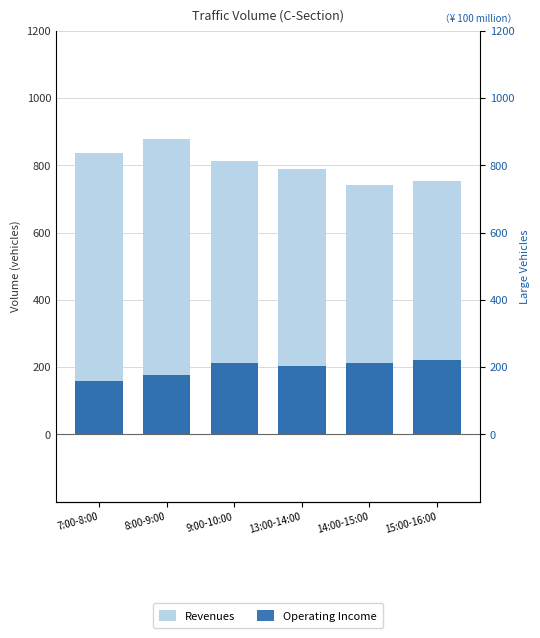

What is the average value of the Revenues series?

802